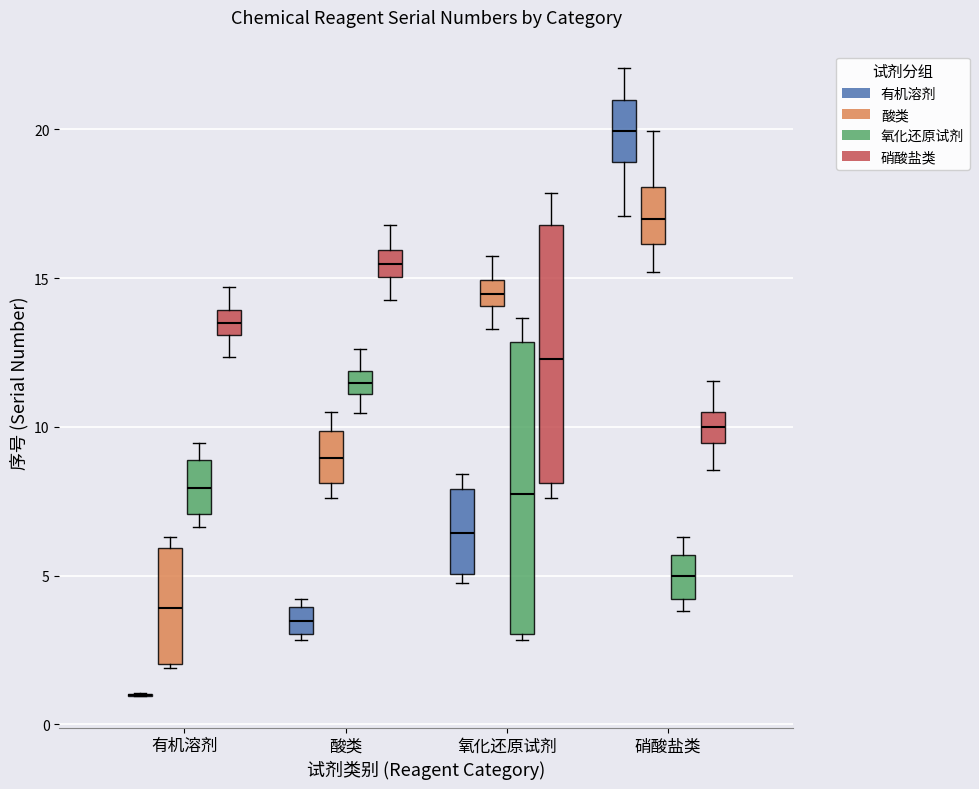

Where does the lower whisker of the box for 酸类 (氧化还原试剂) end on the y-axis? The values are not printed on the chart, so give them approximately, as read against the axis.

10.5